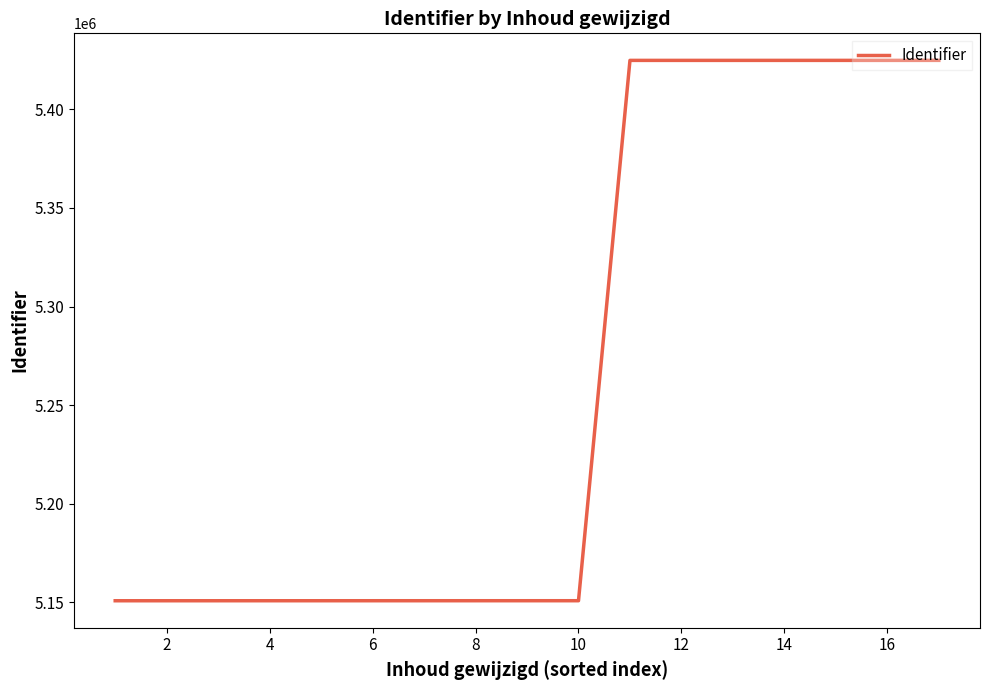

What is the greatest value displayed?

5424852